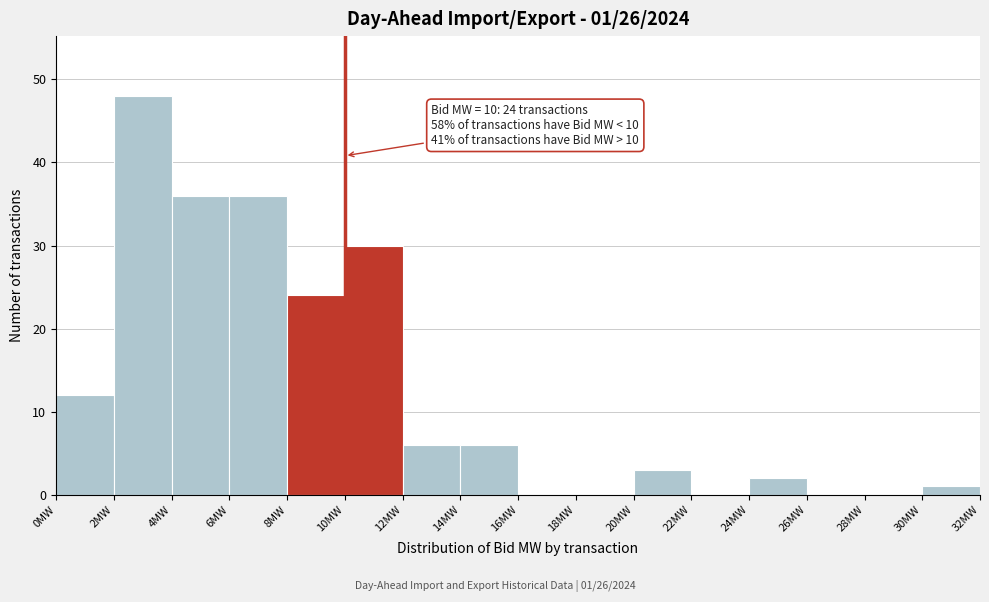

Over which range of the x-axis is the bar tallest?

2 to 4